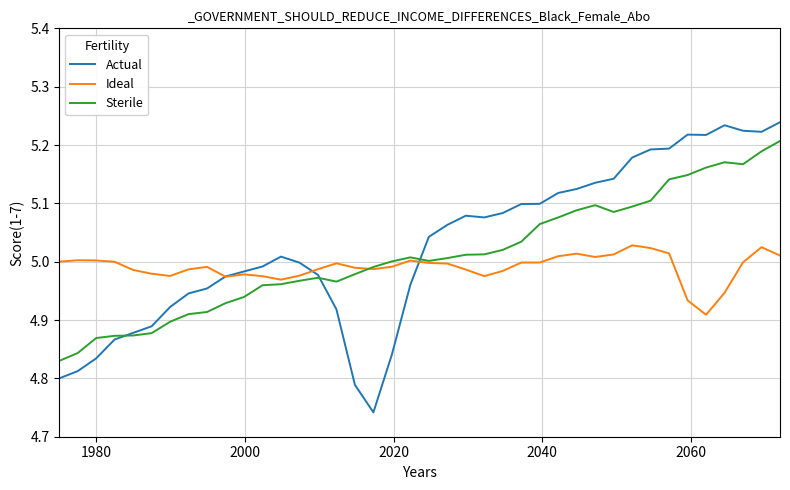

Which series ends up on top after the final intersection of Ideal and Sterile?

Sterile